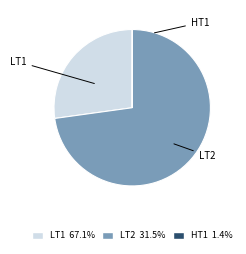

Between LT2 and LT1, which is larger?

LT2